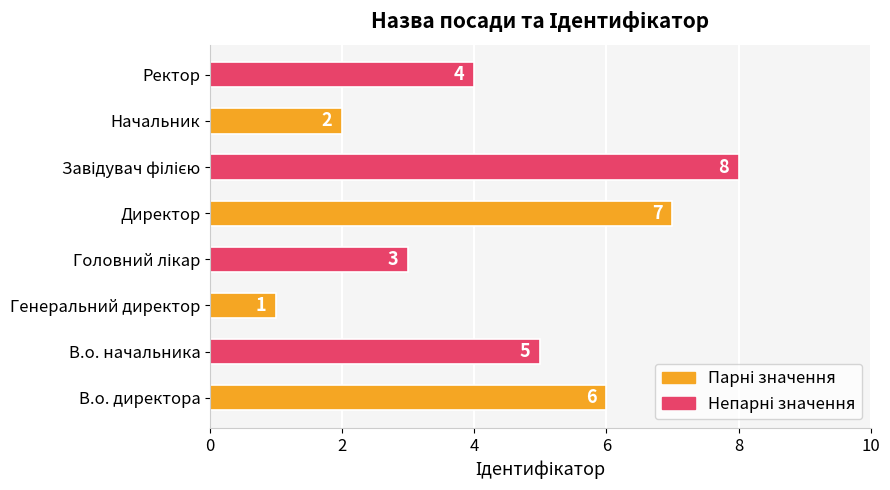

What is the sum of all values?

36